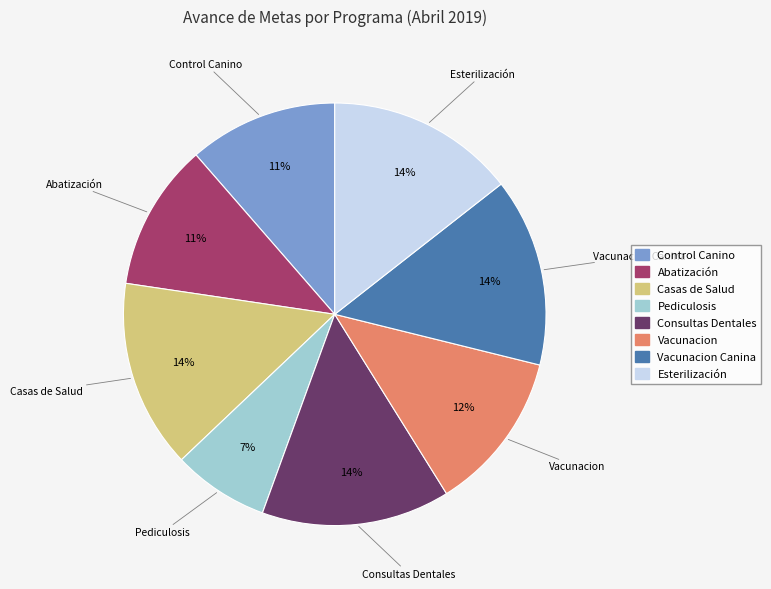

Is there a majority slice in this chart?

No